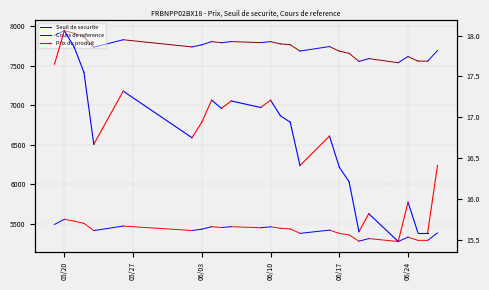

Which category has the highest value across all series?

05/20